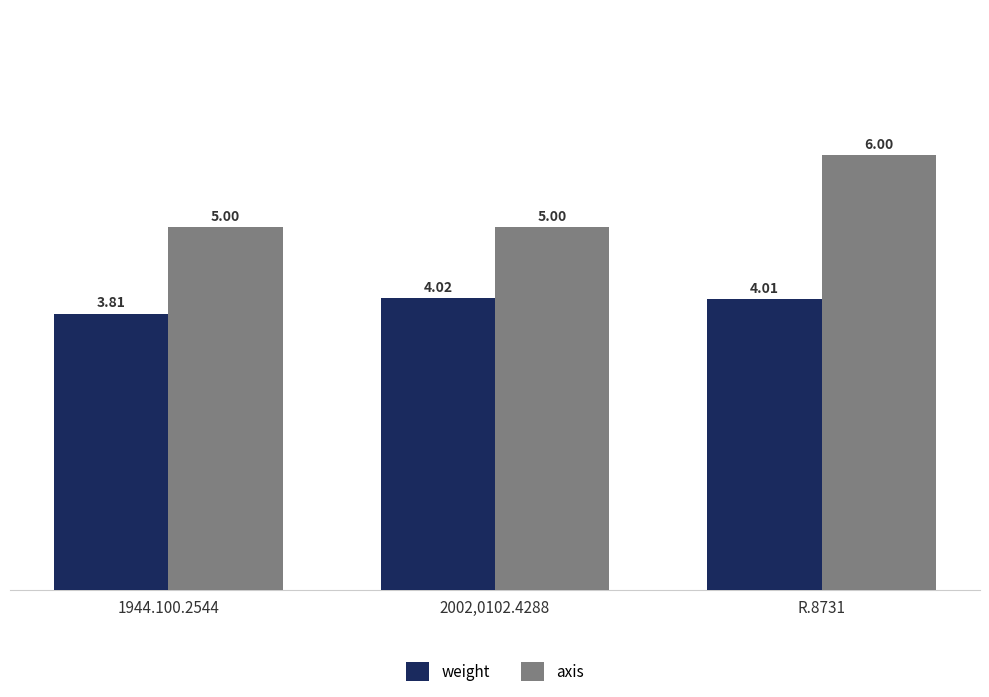

At R.8731, list the series in order from largest to smallest.

axis, weight